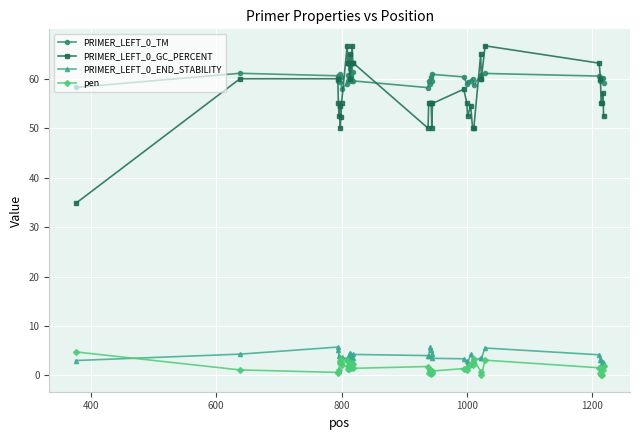

At how many categories does at least one series exceed 51?

40